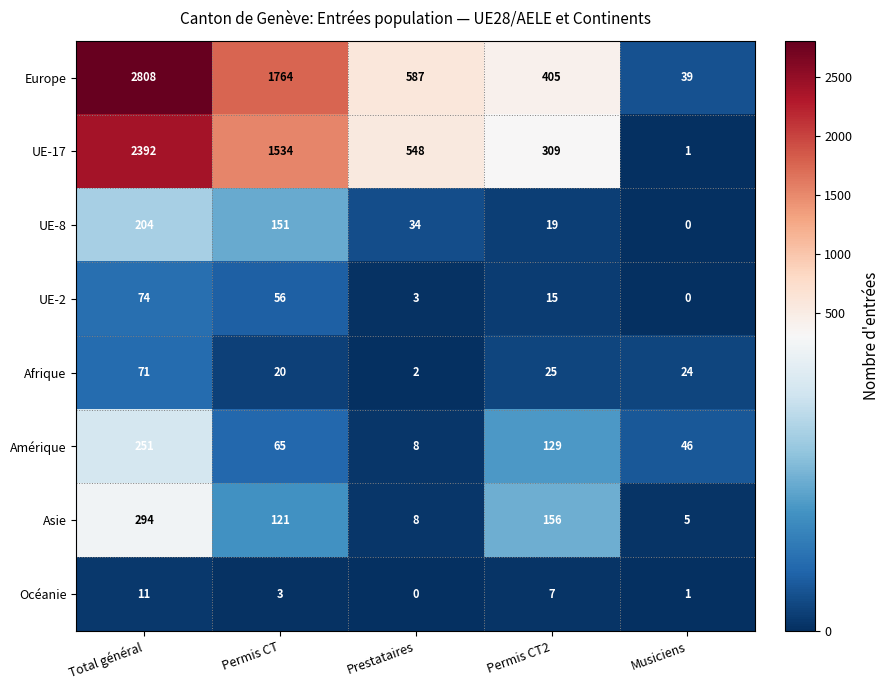

Rank the categories by UE-17 value from highest to lowest.

Total général, Permis CT, Prestataires, Permis CT2, Musiciens